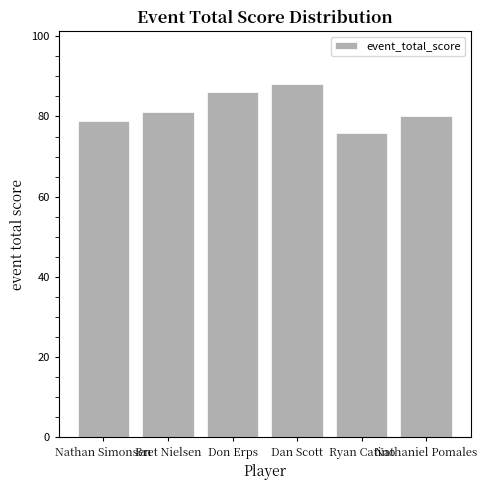

What is the sum of all values?

490